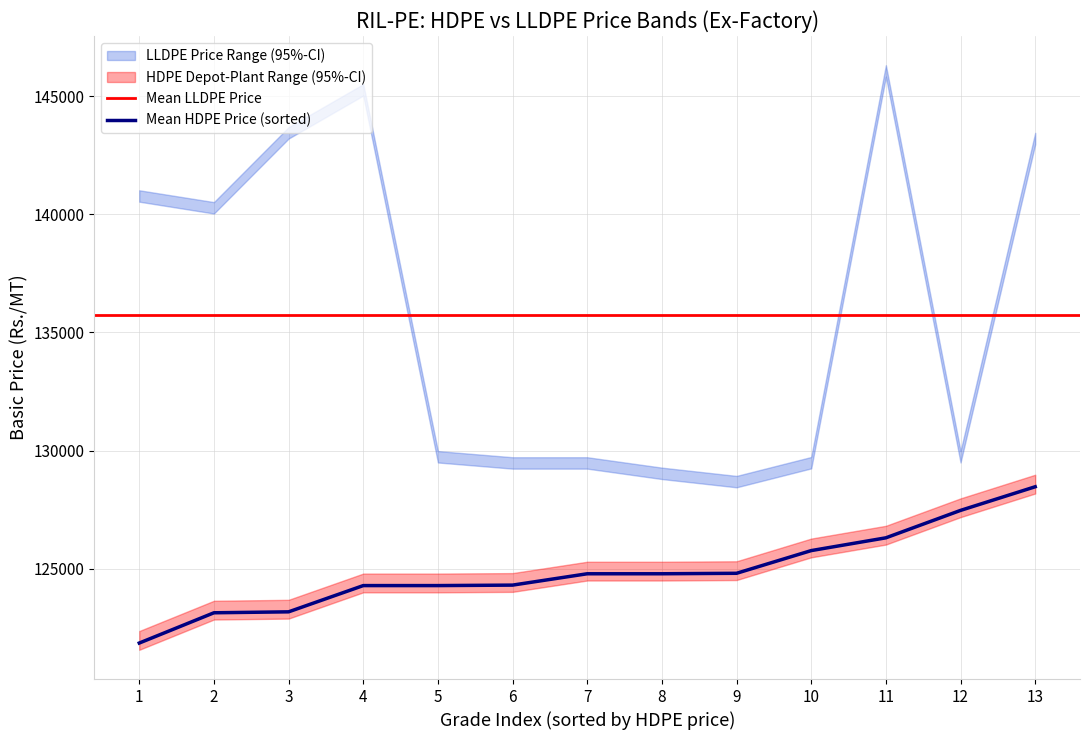

What is the highest value of the Mean HDPE Price (sorted) series?

128476